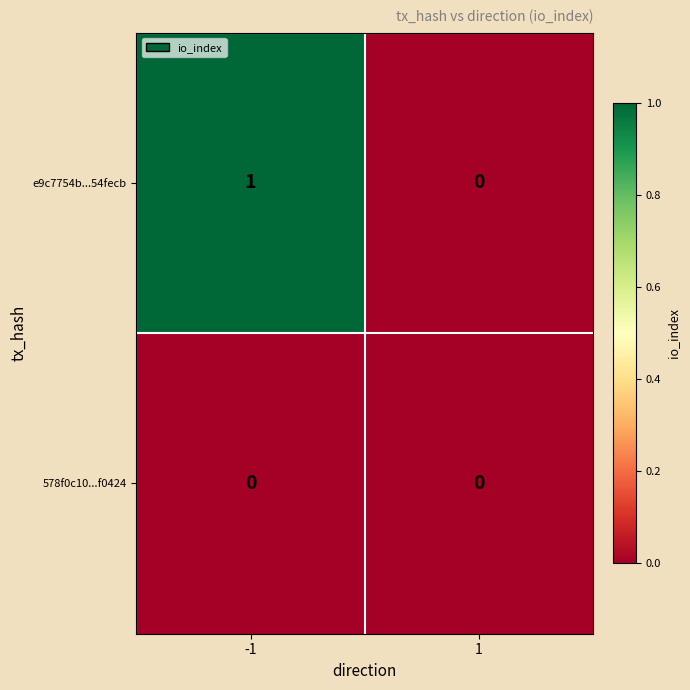

List the labels in order of e9c7754b...54fecb value, smallest first.

1, -1